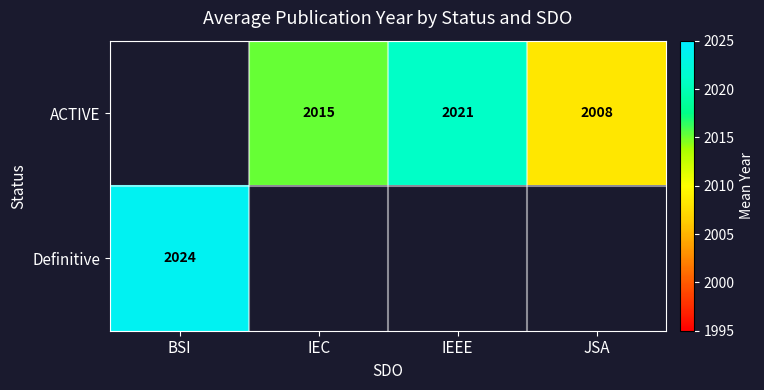

How many data points does each series have?

4